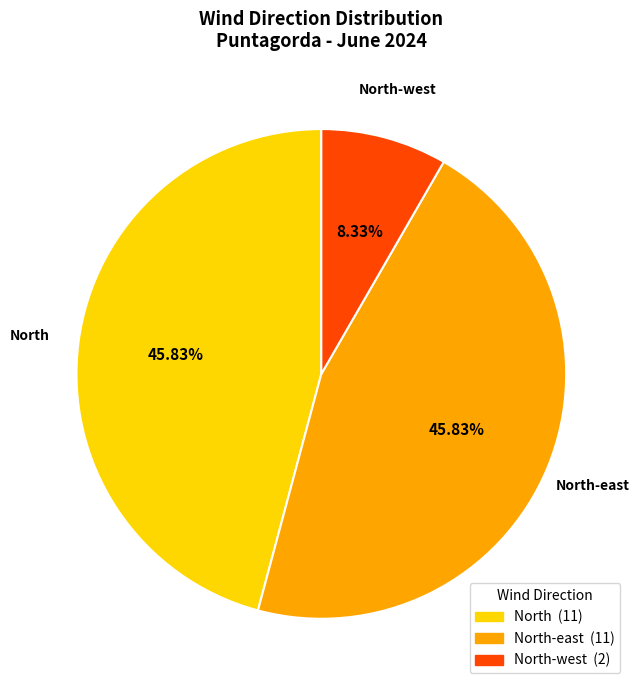

Does any single category account for the majority?

No